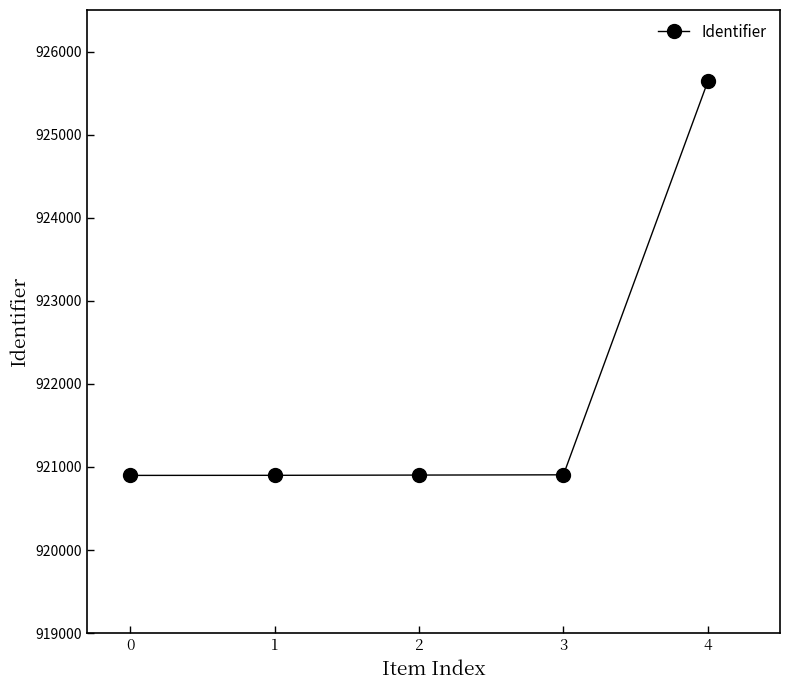

What is the maximum value shown in the chart?

925640